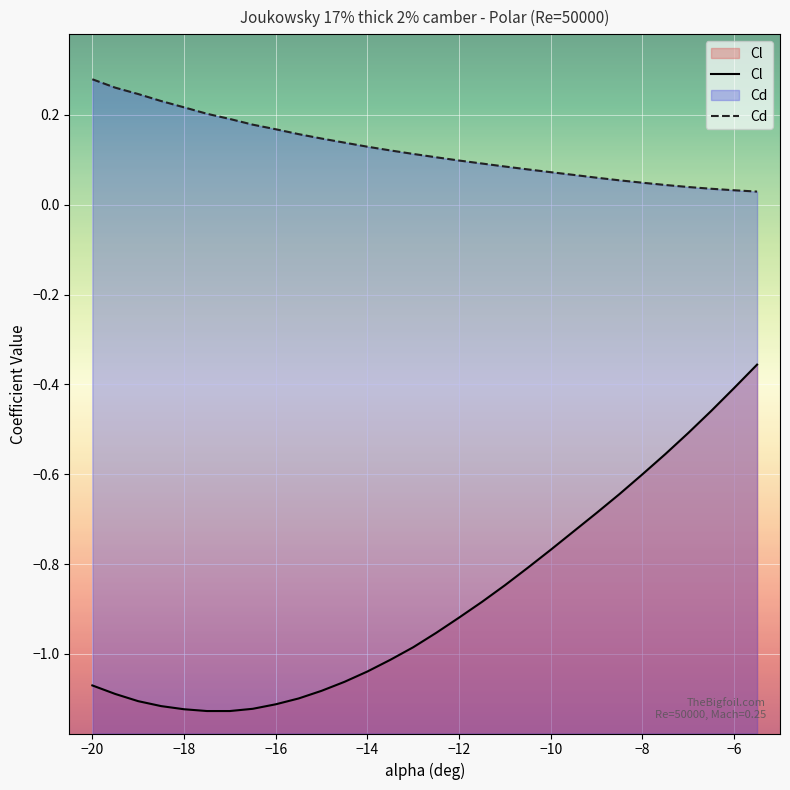

Which series changed the most between −20 and −6?

Cl